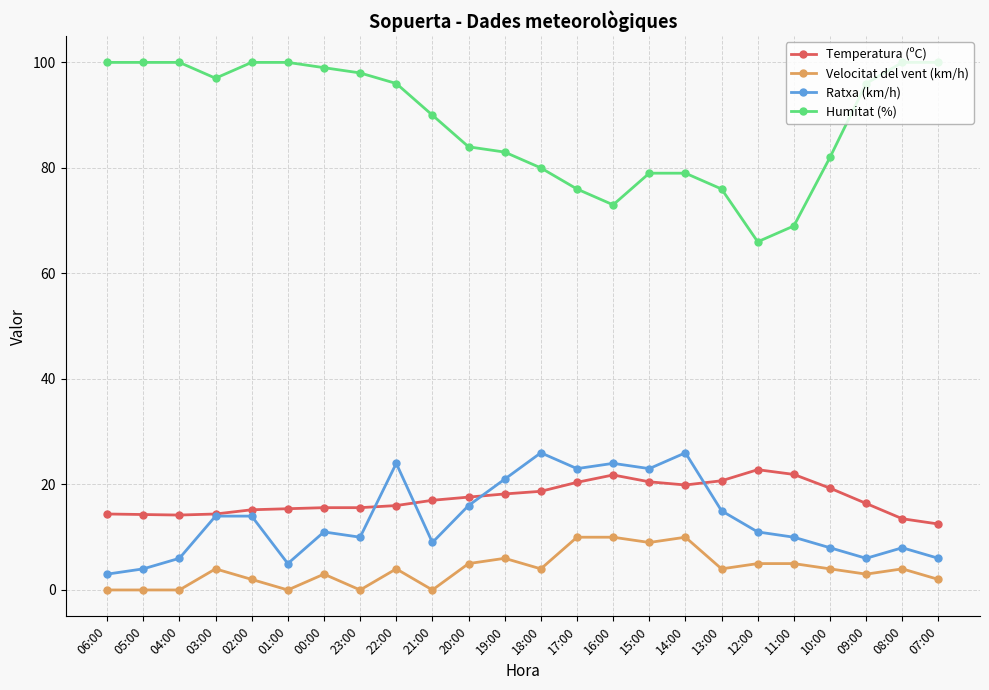

Which series has the largest range (max minus min)?

Humitat (%)